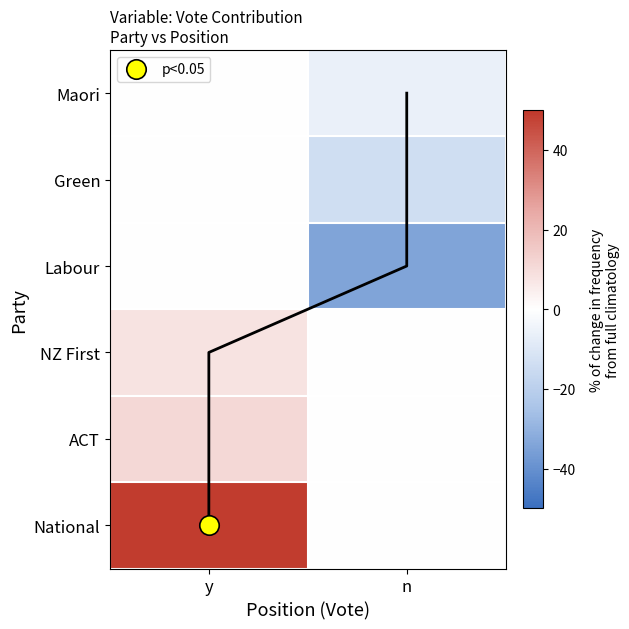

Between y and n, which is larger?

y